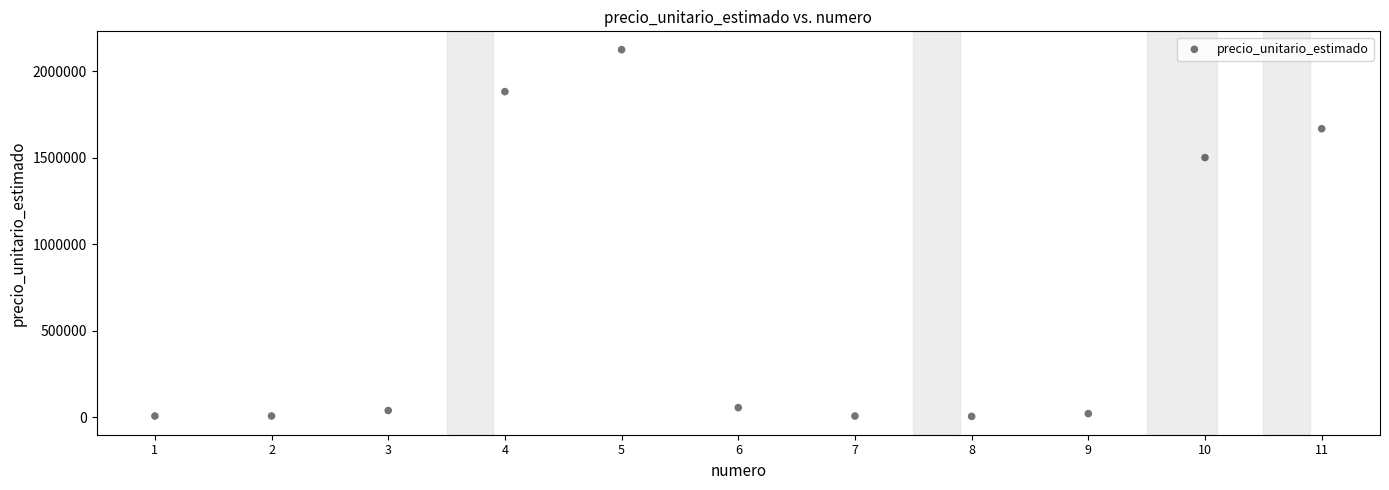

What Y value in the scatter plot is closest to 1063850?

1500000